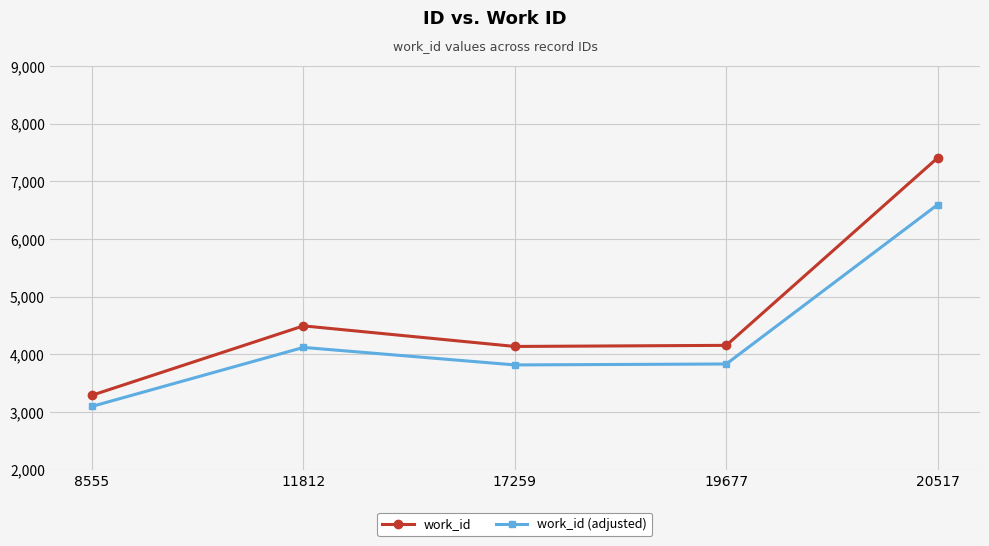

True or false: work_id and work_id (adjusted) cross at least once.

False